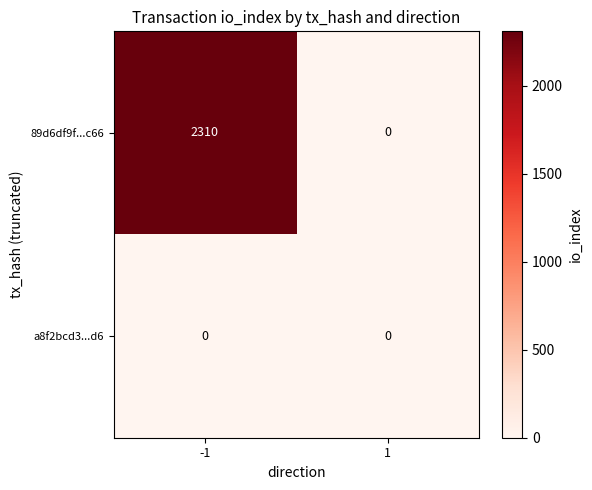

List the series in order of their peak value, lowest first.

a8f2bcd3...d6, 89d6df9f...c66